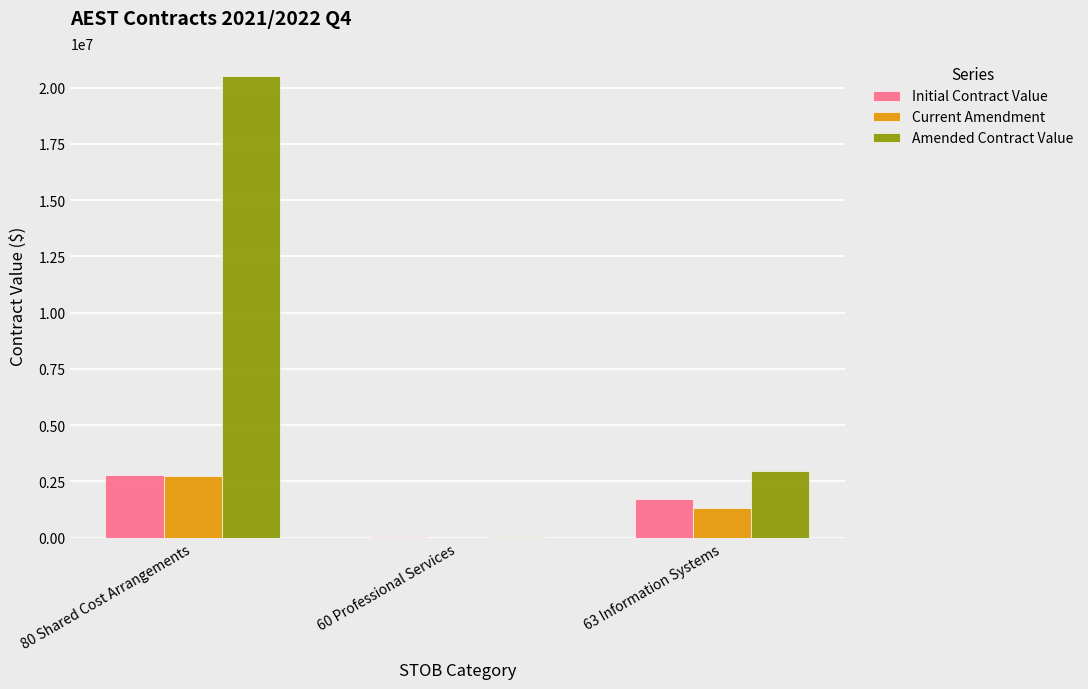

Reading right to left, extract all data points from this chart.

Initial Contract Value: 1713985	37170	2801108
Current Amendment: 1325000	2210	2764055
Amended Contract Value: 2975000	19380	20506490